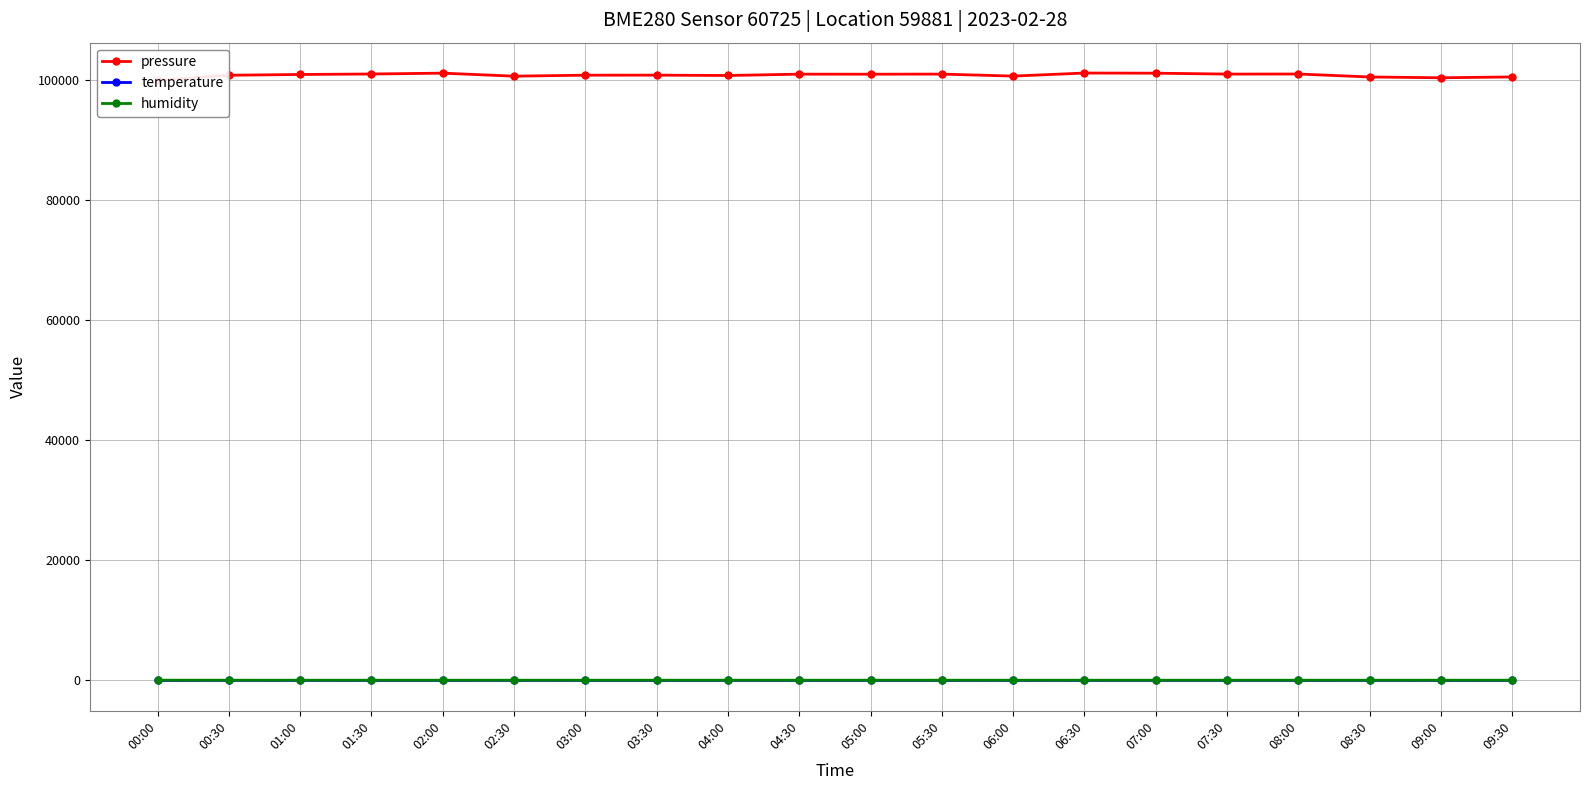

How many interior local peaks does the pressure series have?

6